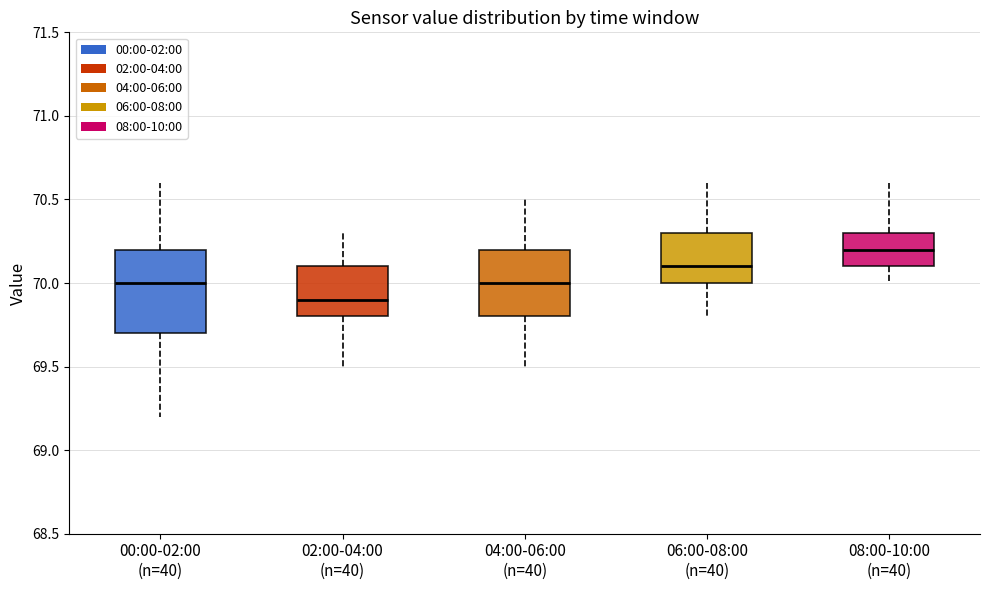

Where is the lower edge of the box for 02:00-04:00 (n=40) on the y-axis? The values are not printed on the chart, so give them approximately, as read against the axis.

69.8